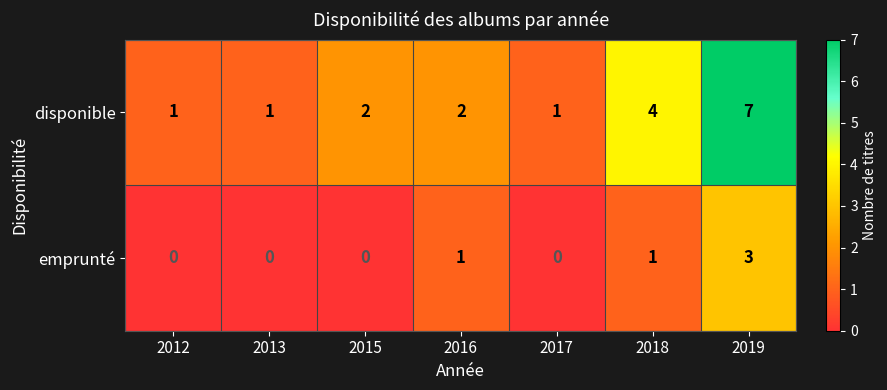

How many categories are shown in the chart?

7